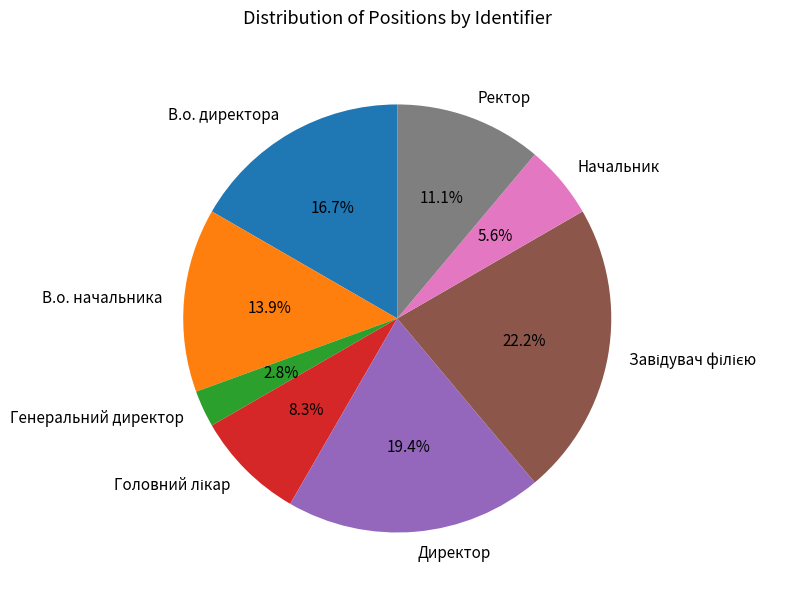

Combined, do Ректор and Генеральний директор account for over 50%?

No